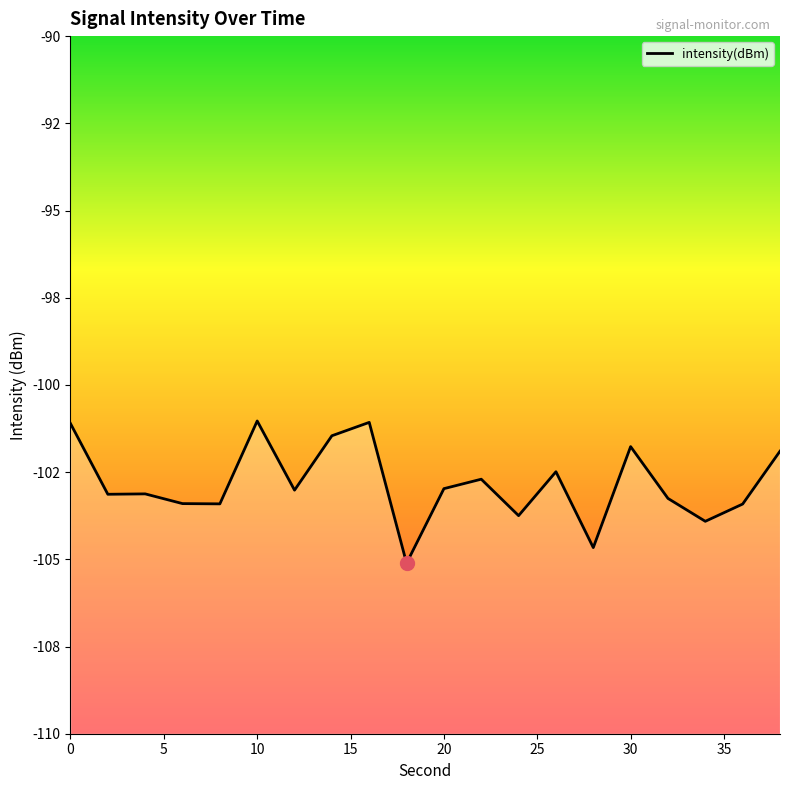

Reading left to right, list all the values displayed in this chart.

-101.1	-103.1	-103.1	-103.4	-103.4	-101.0	-103.0	-101.5	-101.1	-105.1	-103.0	-102.7	-103.7	-102.5	-104.7	-101.8	-103.3	-103.9	-103.4	-101.9